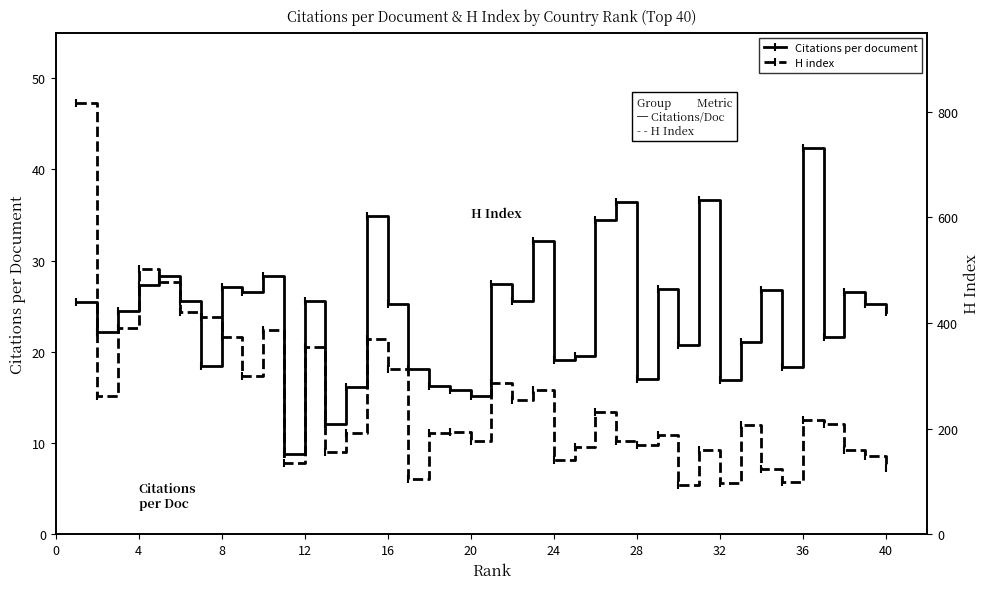

True or false: Citations per document has a value of 17.0 at 28.

True